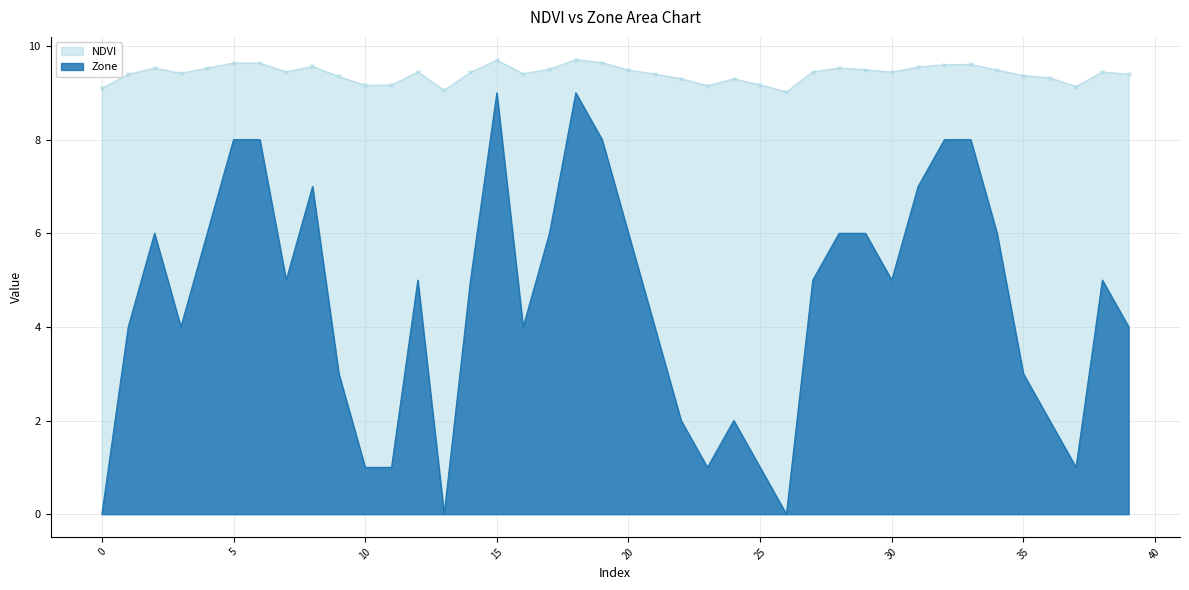

Rank the series at 24 from highest to lowest value.

NDVI, Zone